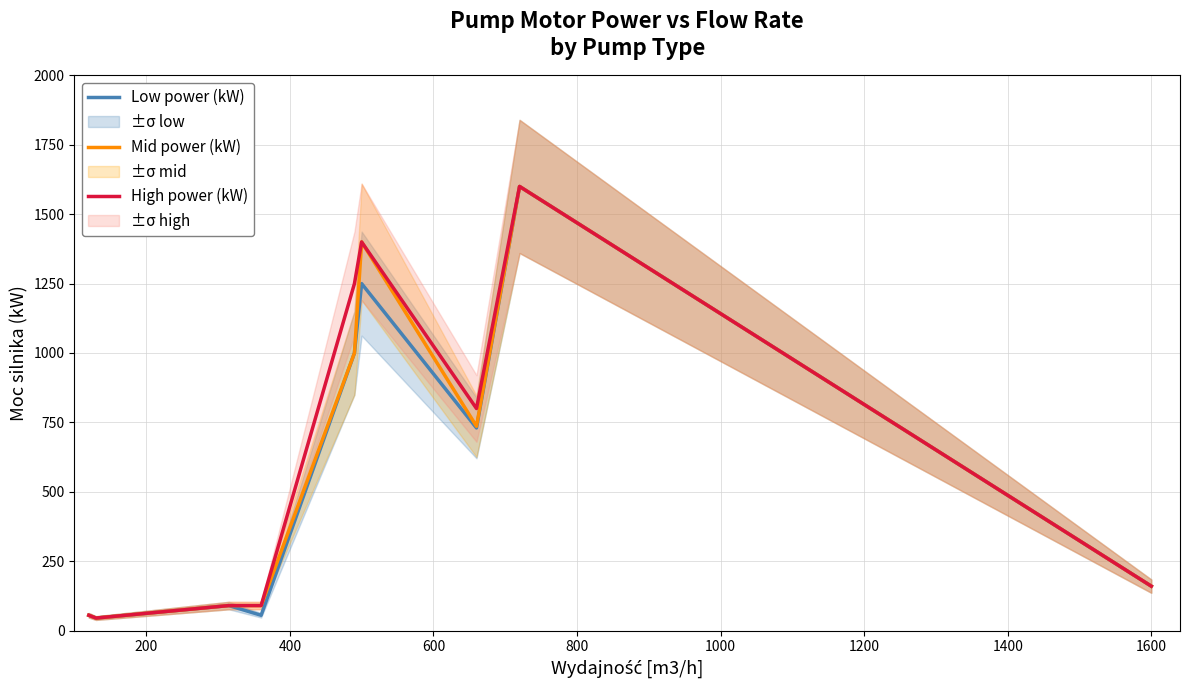

How many lines are shown in the chart?

3